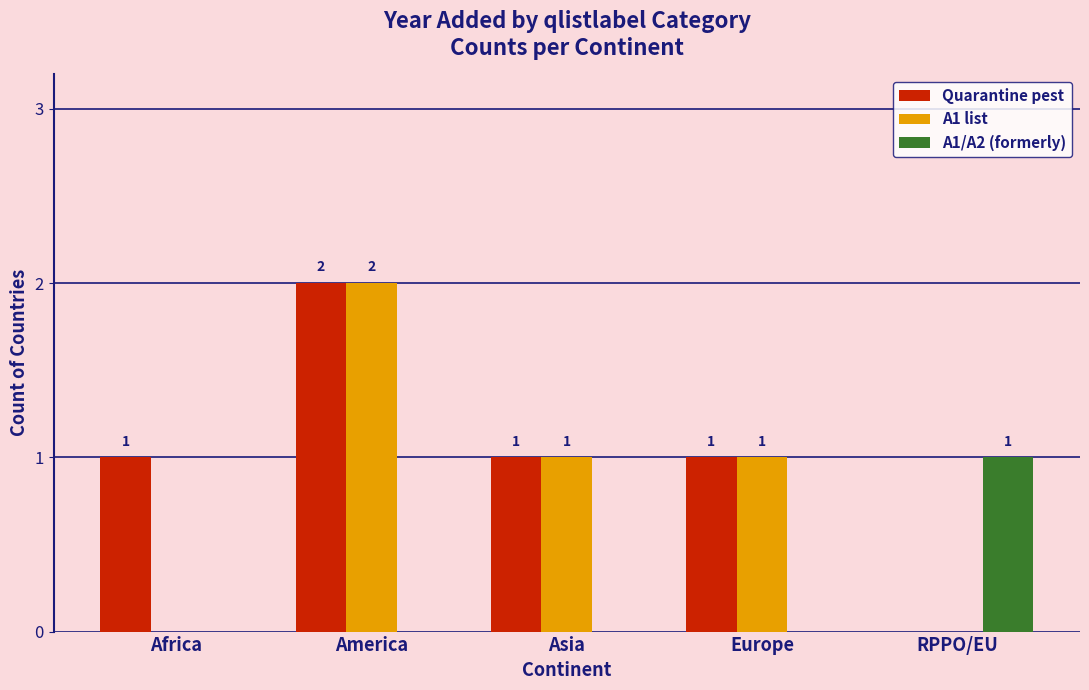

The value of A1 list at Asia is 1. True or false?

True